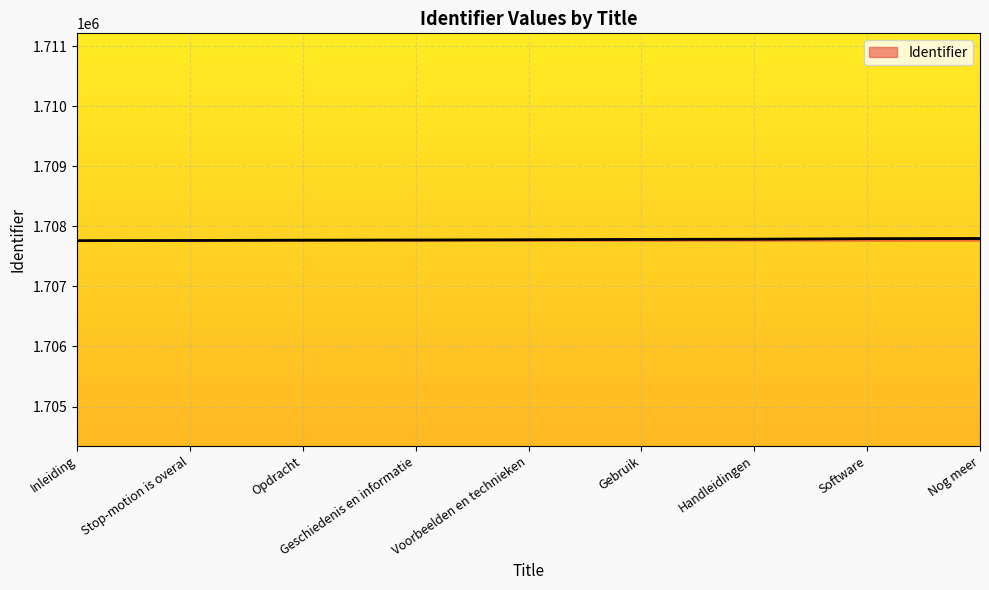

Read the value at Nog meer.

1707798